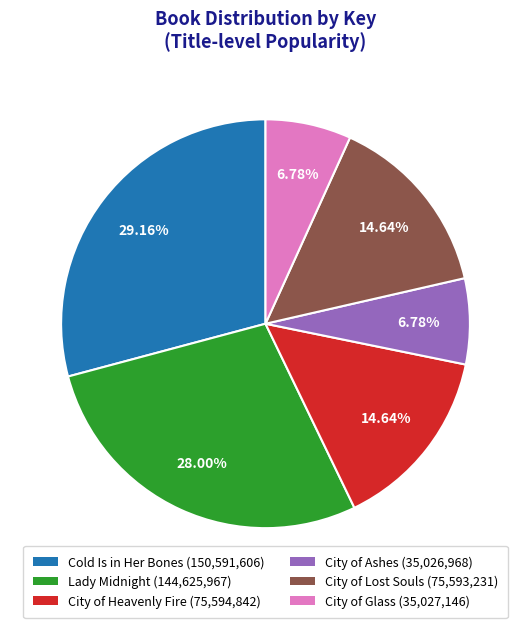

How many slices are in this pie chart?

6